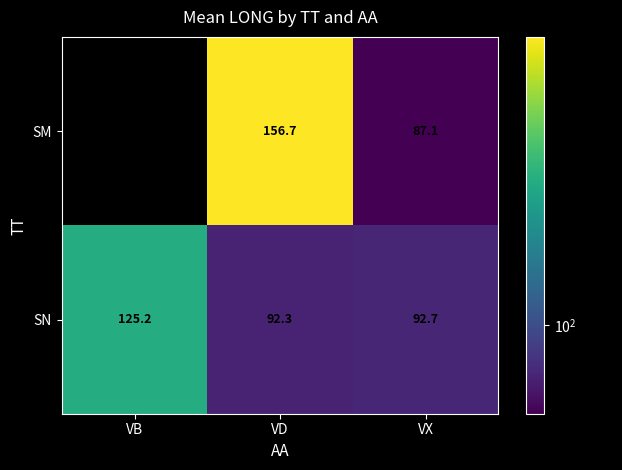

What is the minimum value shown in the chart?

87.1